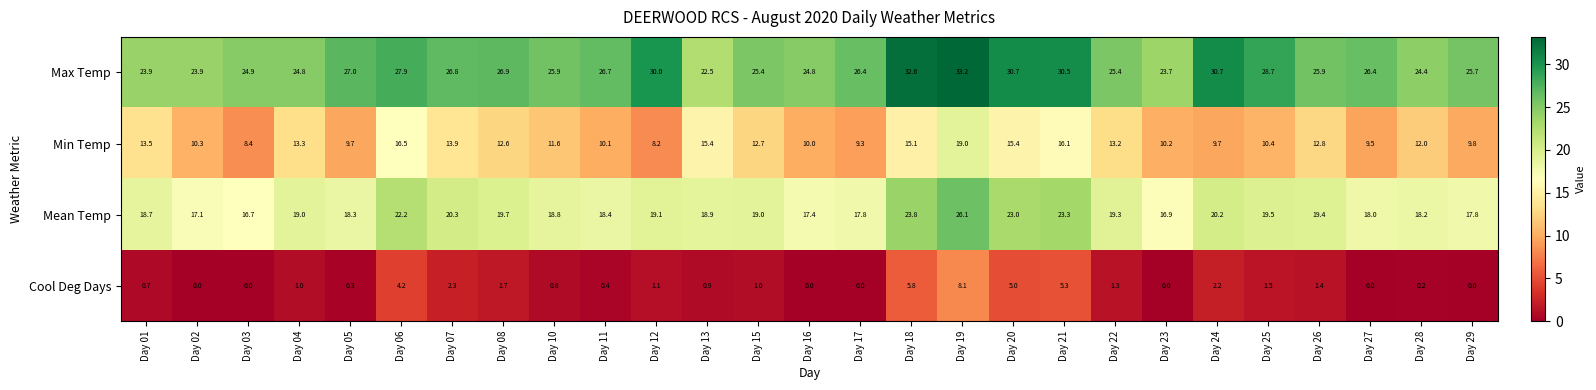

How many values in Cool Deg Days are above zero?

20